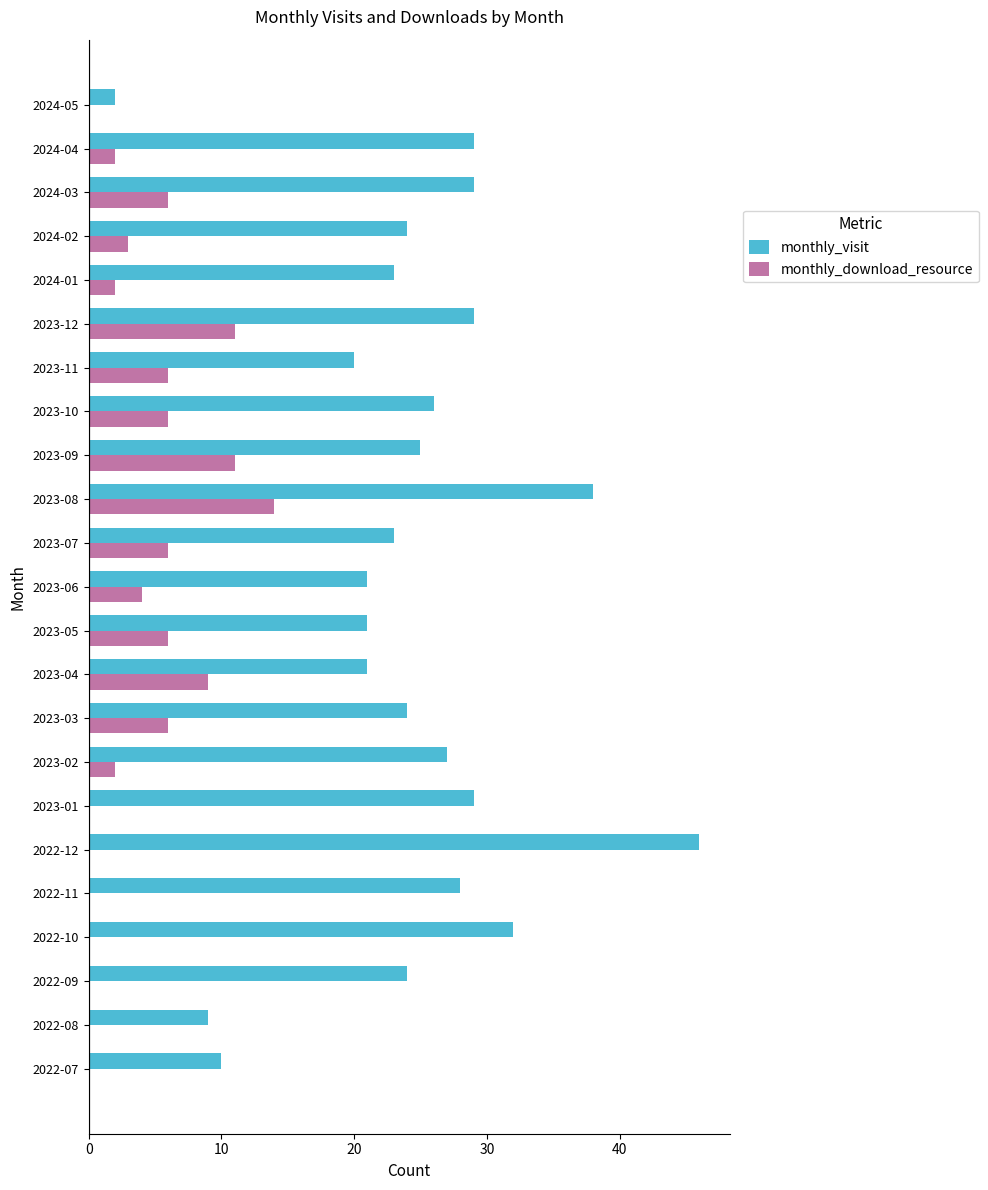

Which series changed the most between 2023-08 and 2023-09?

monthly_visit